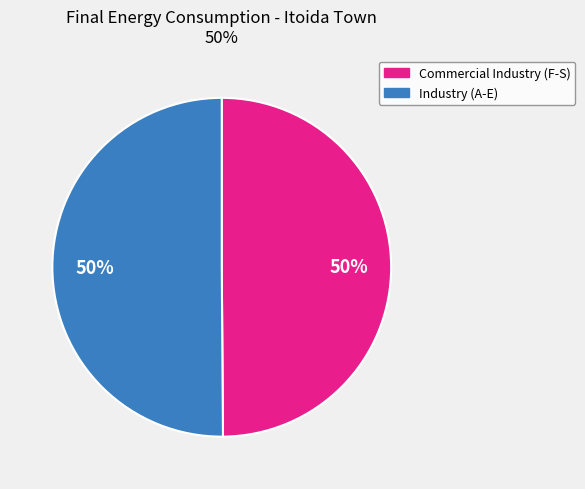

Is the sum of Industry (A-E) and Commercial Industry (F-S) greater than half?

Yes